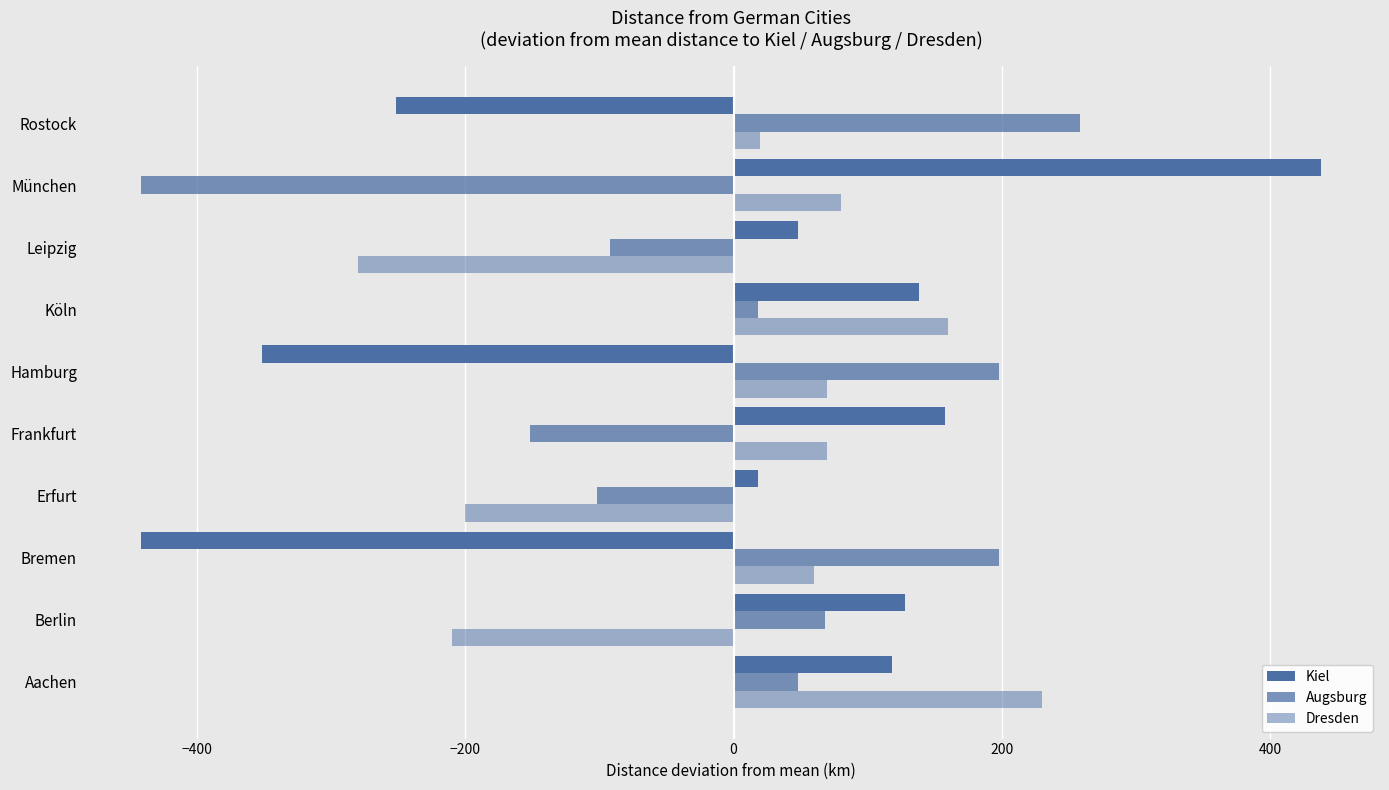

What position from the right is Erfurt?

7